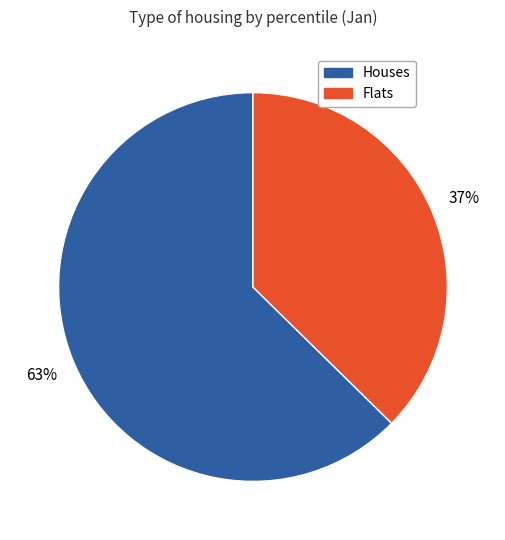

To the nearest percent, what is the average slice percentage?

50%